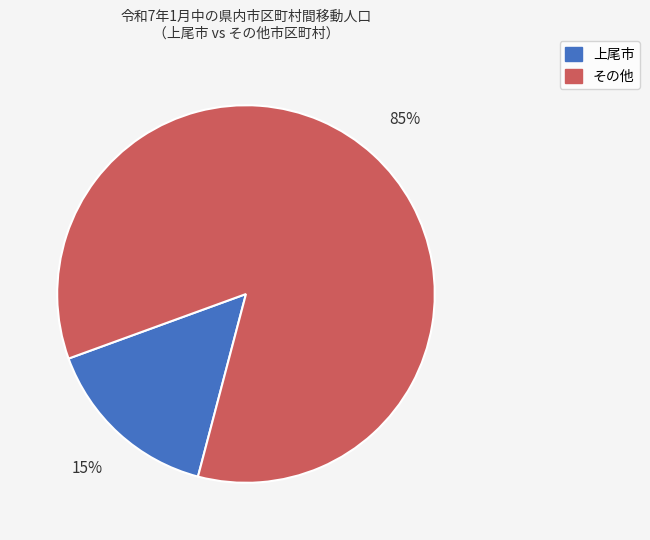

To the nearest percent, what is the average slice percentage?

50%